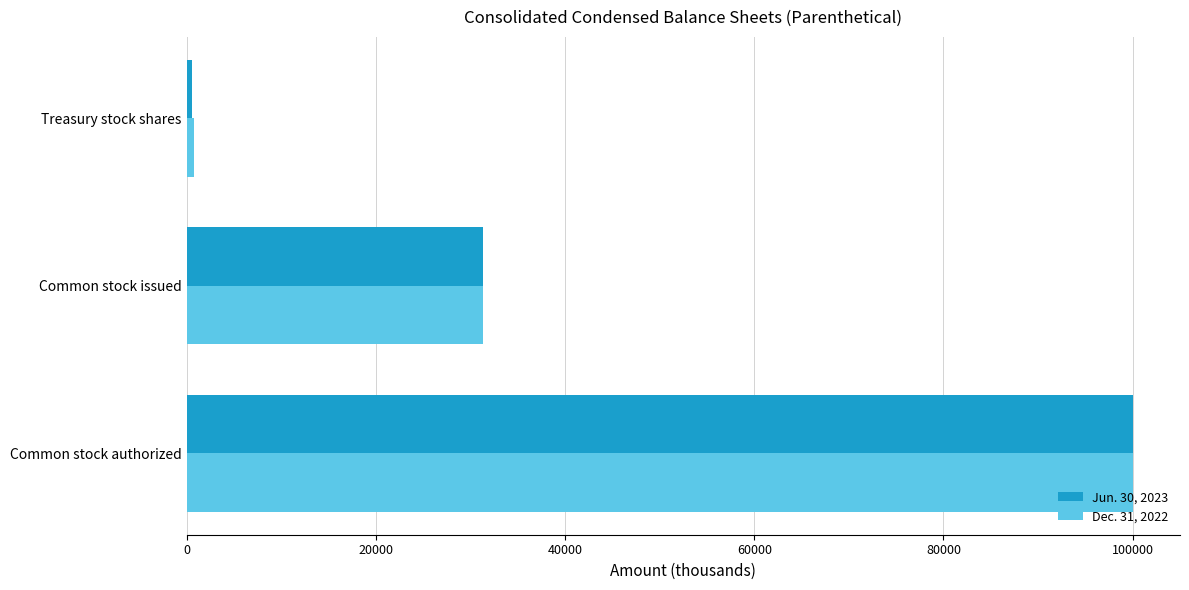

What is the sum of all Jun. 30, 2023 values?

131864.9